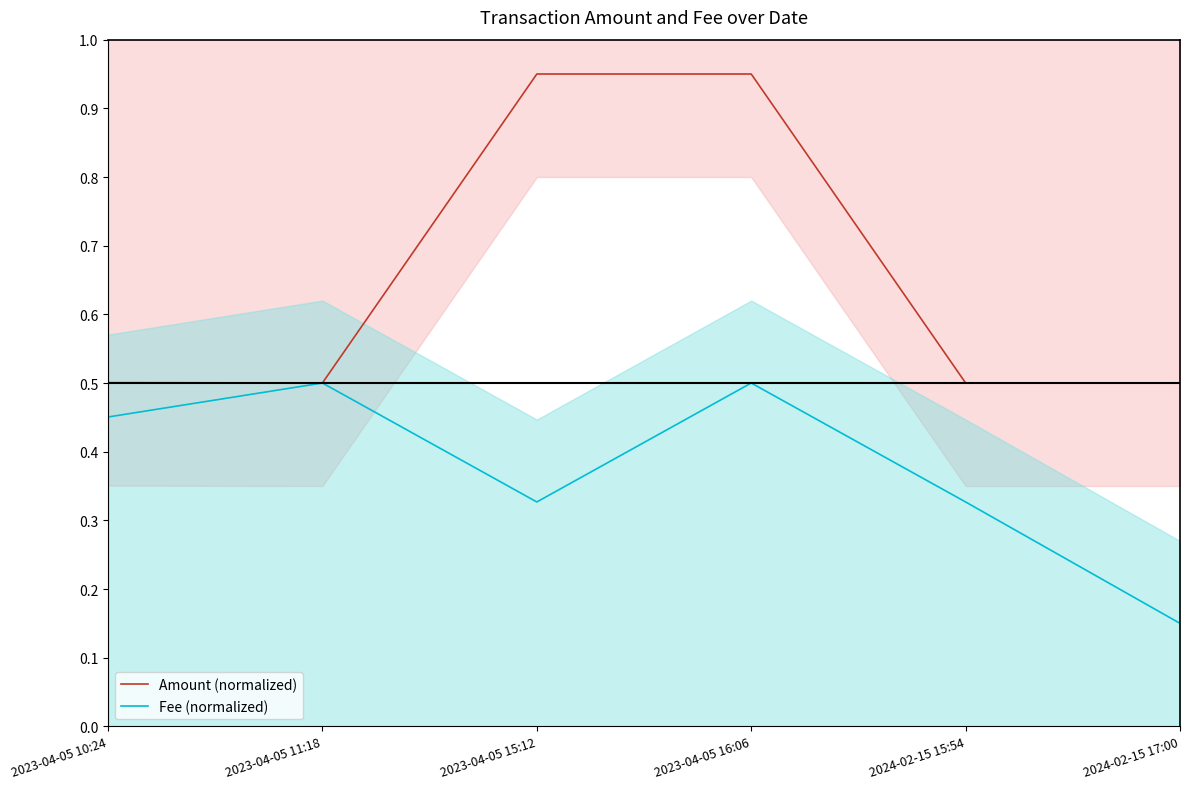

Reading left to right, transcribe all the data shown in this chart.

Amount (normalized): 0.5	0.5	0.9	0.9	0.5	0.5
Fee (normalized): 0.5	0.5	0.3	0.5	0.3	0.2